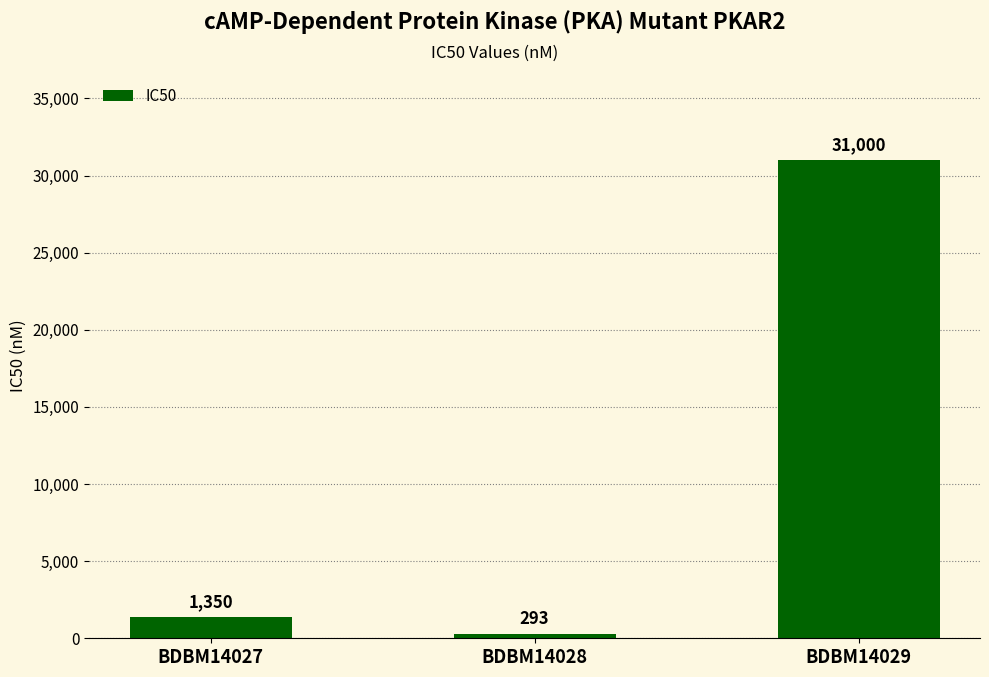

How many series are shown in this chart?

1